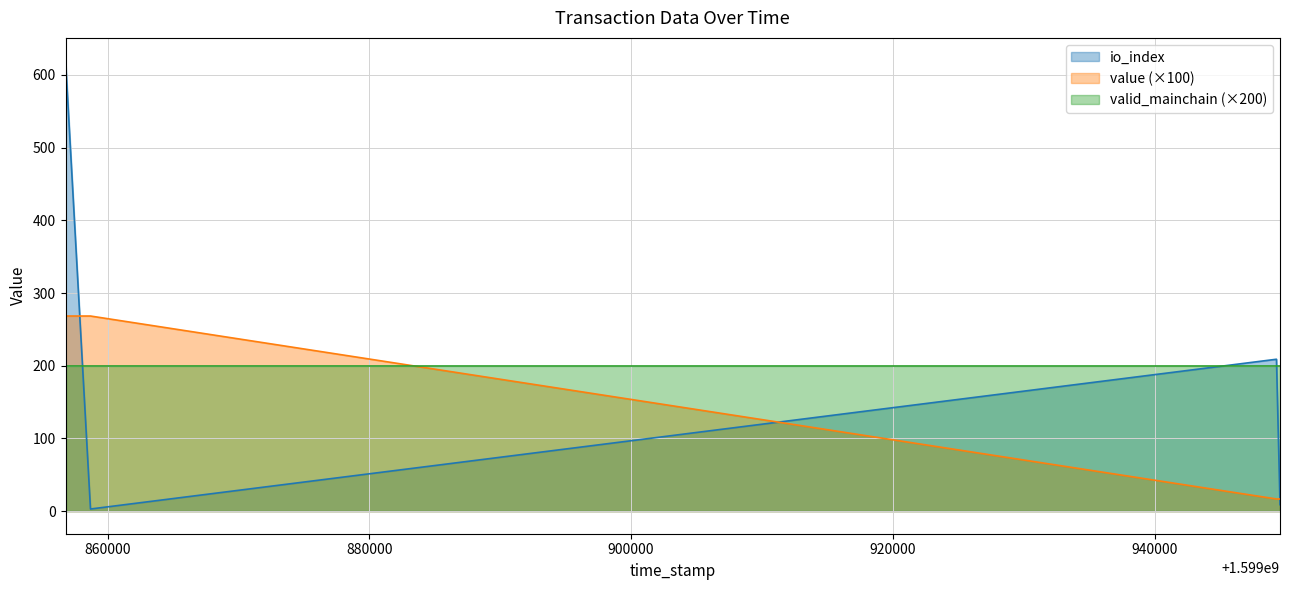

True or false: valid_mainchain (×200) and value (×100) cross at least once.

True